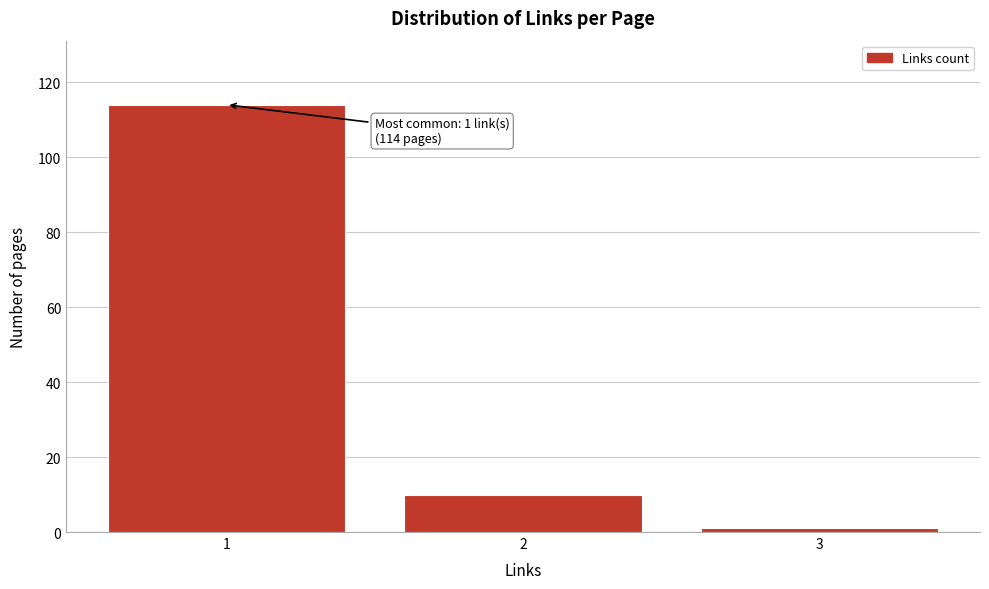

Reading left to right, extract all data points from this chart.

114	10	1